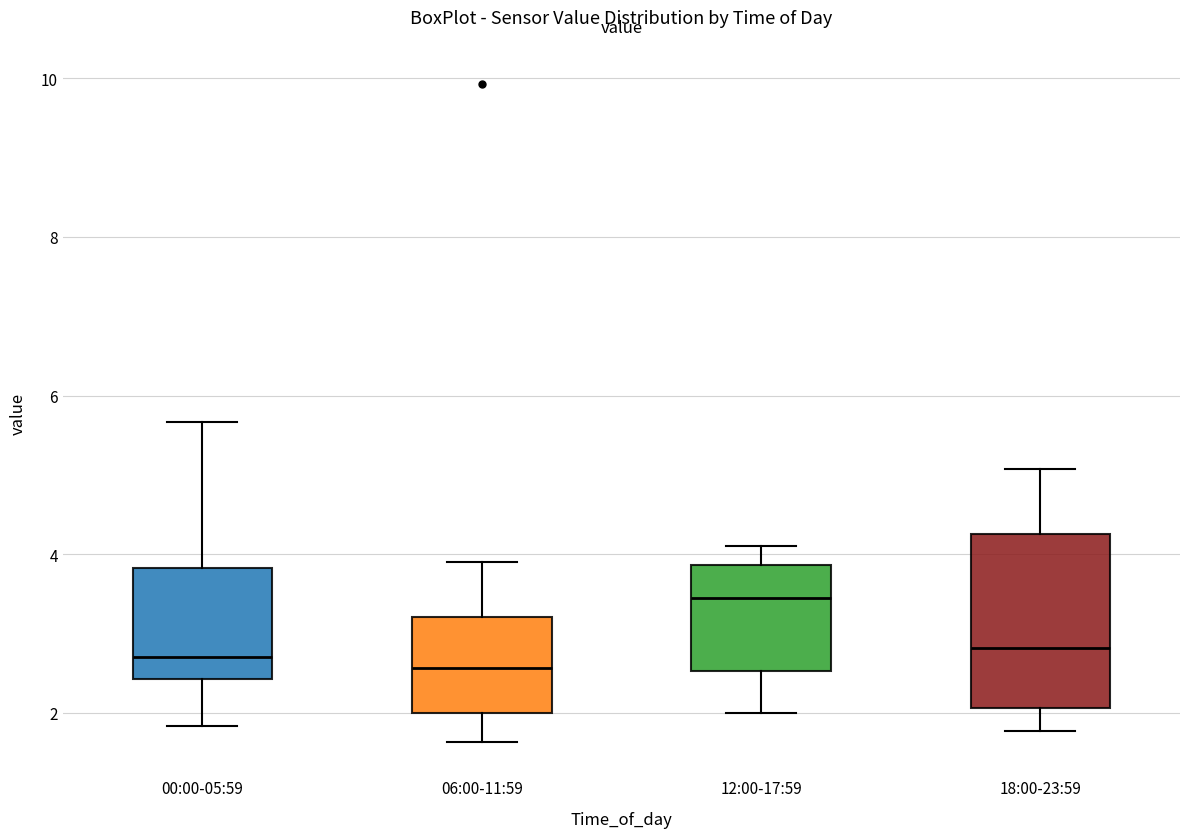

Reading left to right, read every box against the y-axis: the position of its median line, the range the box covers, and the ends of its whiskers. The values are not printed on the chart, so give them approximately, as read against the axis.

00:00-05:59: median 2.8, box 2.4 to 3.8, whiskers 1.8 to 5.6
06:00-11:59: median 2.6, box 2.0 to 3.2, whiskers 1.6 to 4.0
12:00-17:59: median 3.4, box 2.6 to 3.8, whiskers 2.0 to 4.2
18:00-23:59: median 2.8, box 2.0 to 4.2, whiskers 1.8 to 5.0